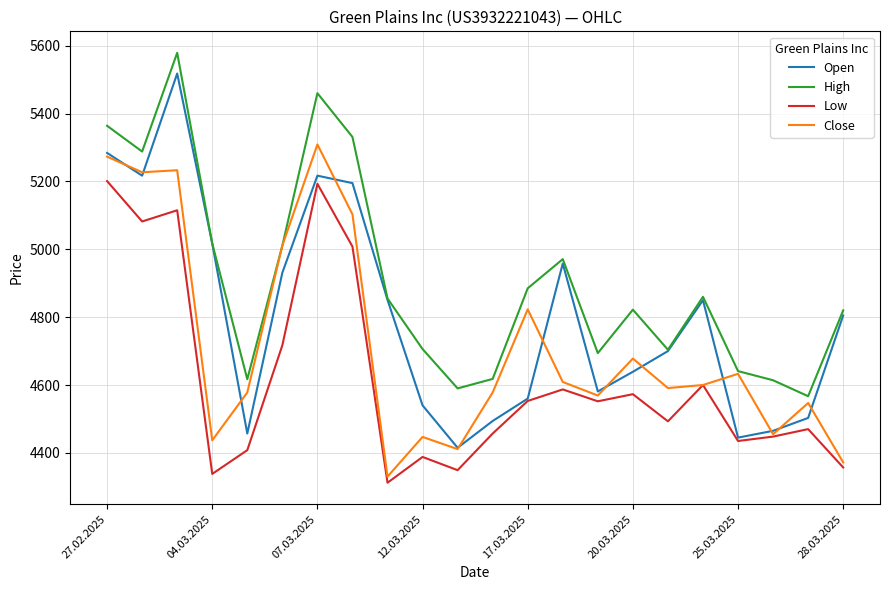

Which series has the largest total across all categories?

High